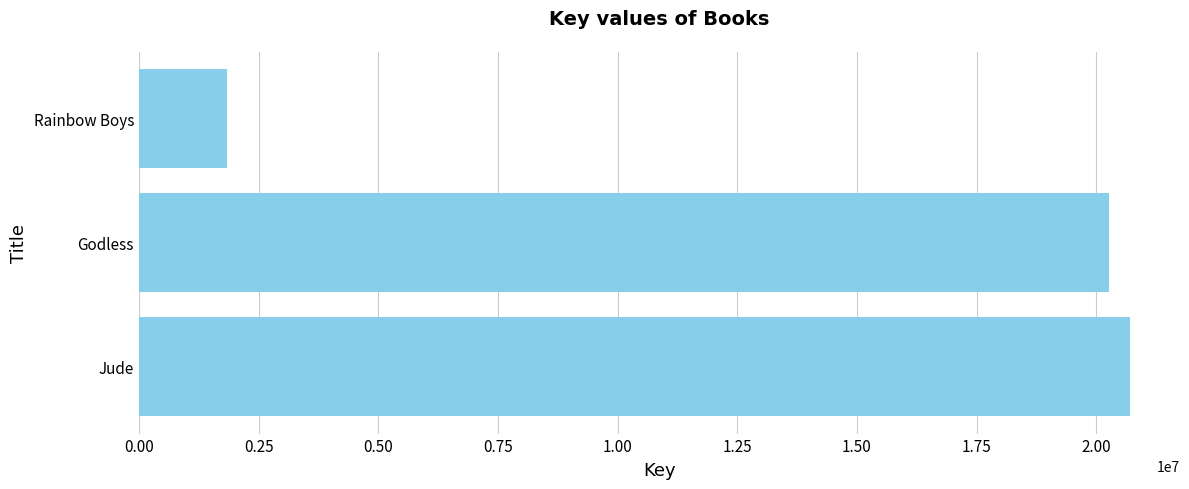

What is the change in value from Godless to Rainbow Boys?

-18415553